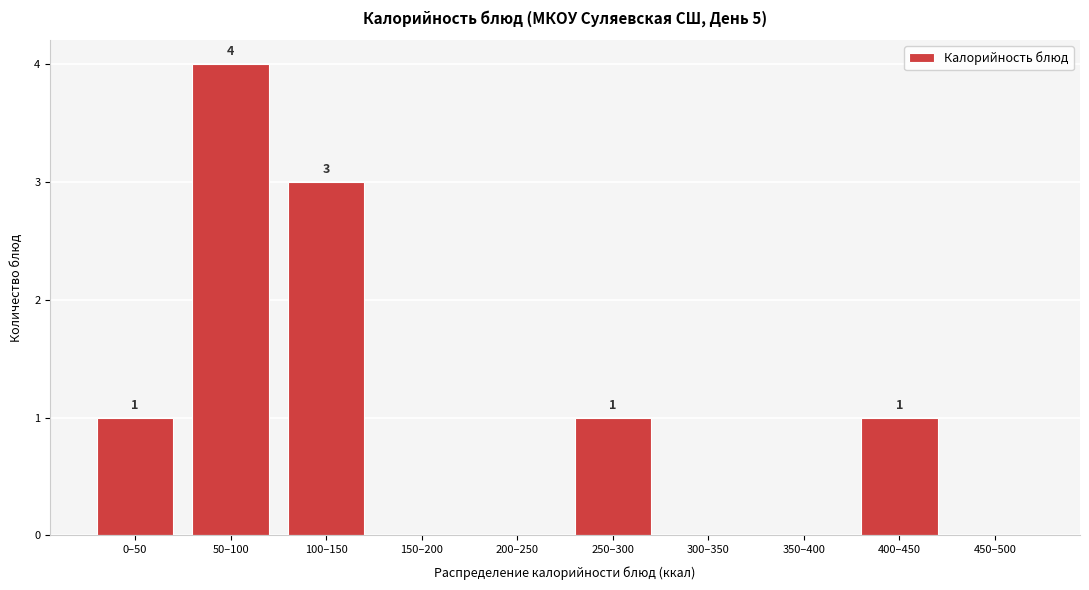

Reading left to right, transcribe all the data shown in this chart.

0–50=1	50–100=4	100–150=3	150–200=0	200–250=0	250–300=1	300–350=0	350–400=0	400–450=1	450–500=0